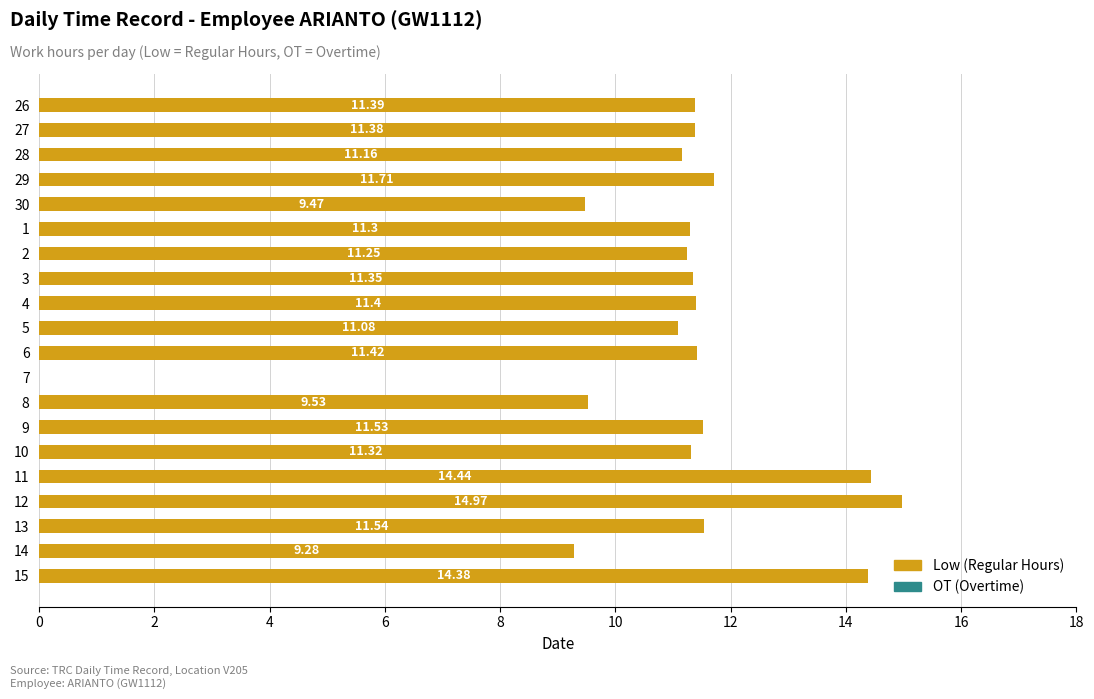

Between 30 and 9, which is larger?

9